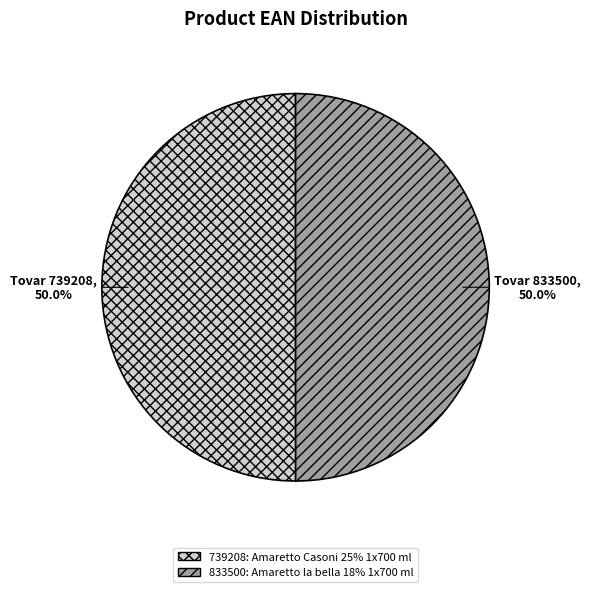

Do 833500 and 739208 together represent more than half of the pie?

Yes